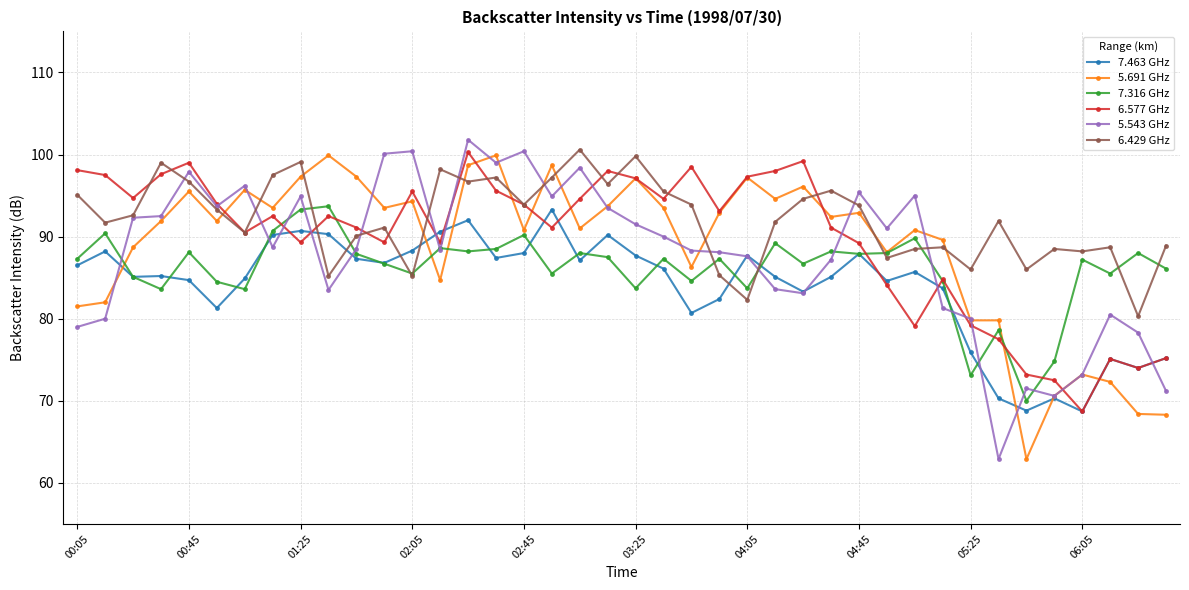

At how many categories does at least one series exceed 66?

40